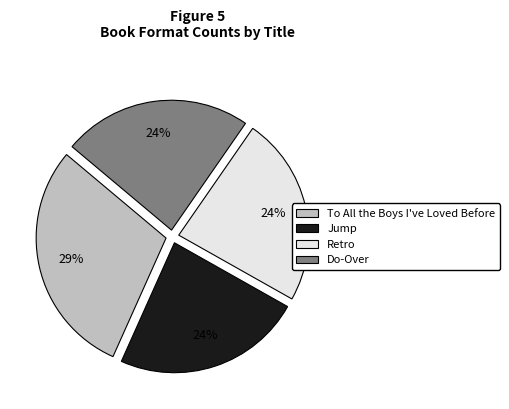

How many slices are in this pie chart?

4